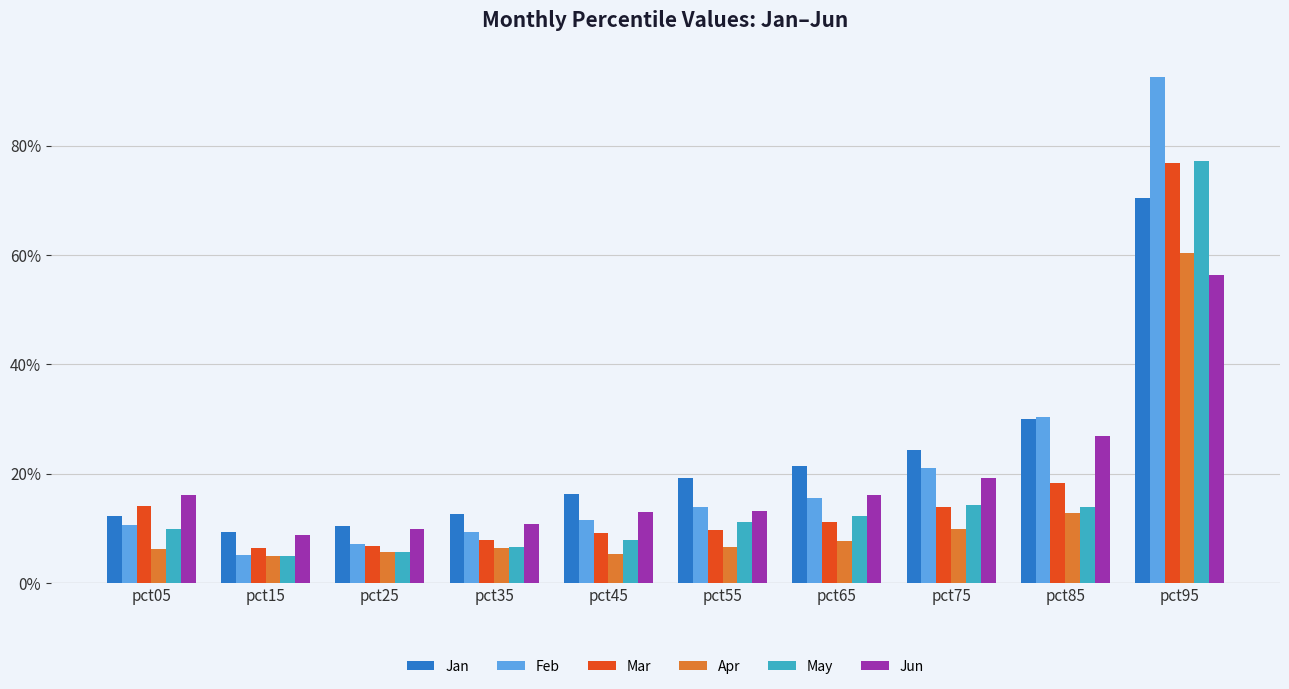

What is the value of the Feb bar at the 7th from the left?

0.2